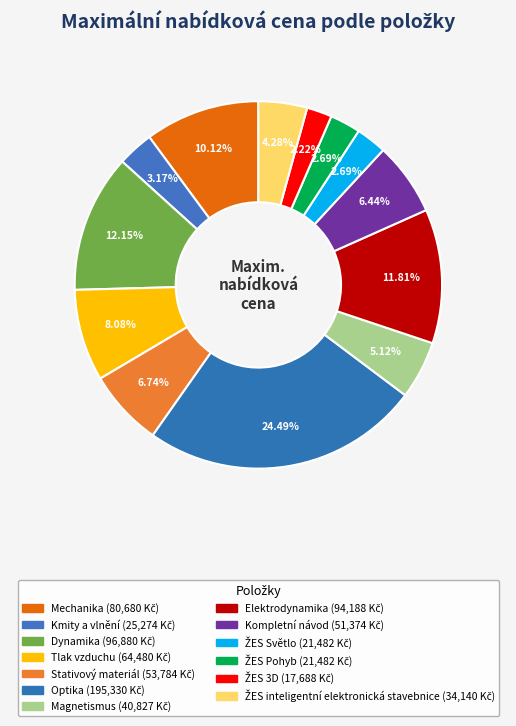

What is the ratio of the value at Kompletní návod to the value at Dynamika?

0.5